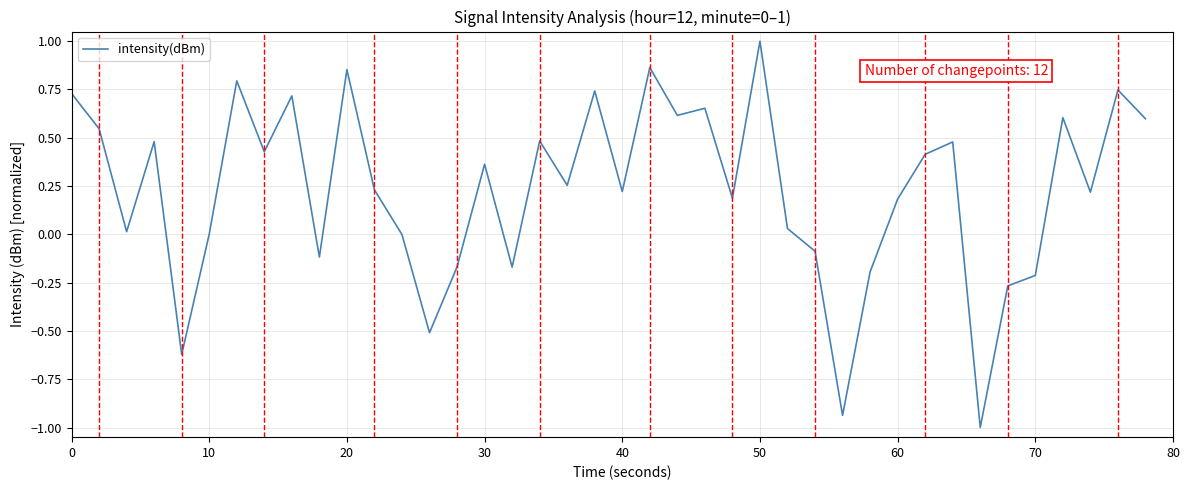

What is the greatest value displayed?

1.0